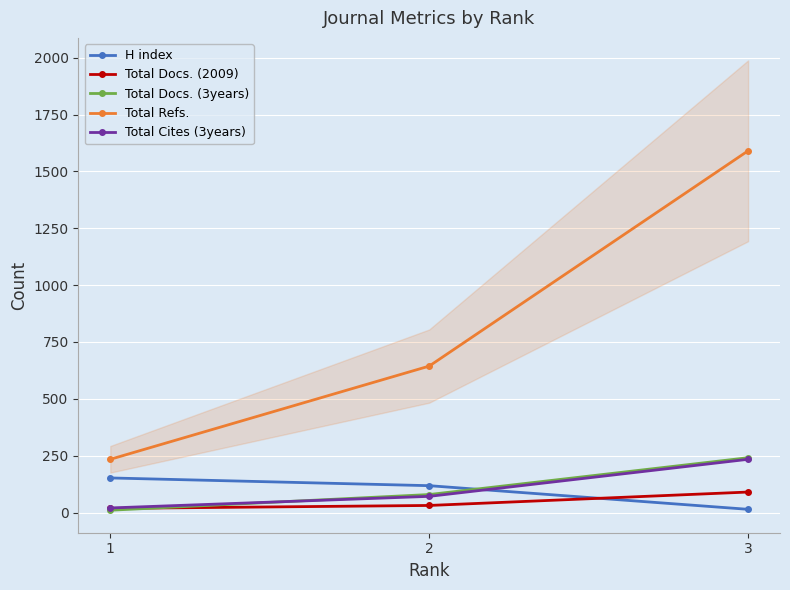

True or false: Total Cites (3years) has a value of 157 at 3.

False